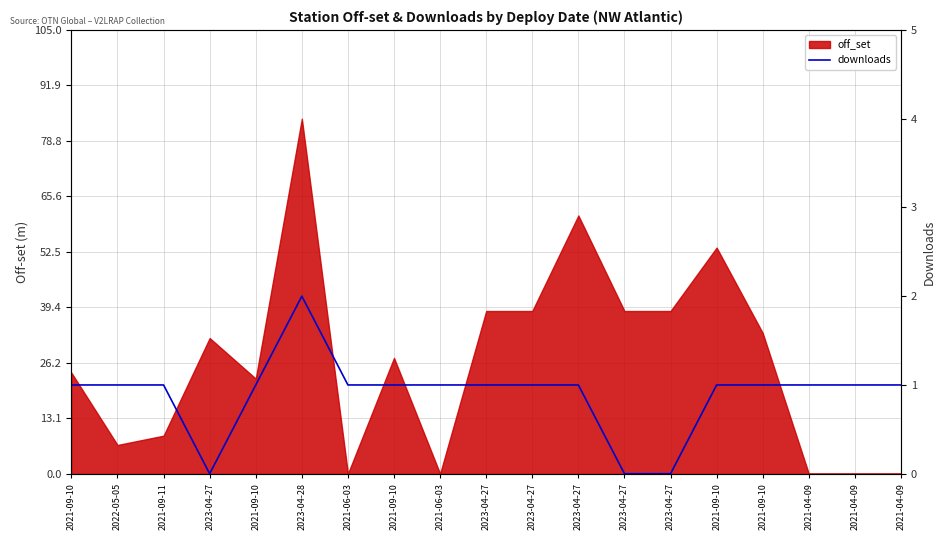

Count the values in the range 1 to 2.

16